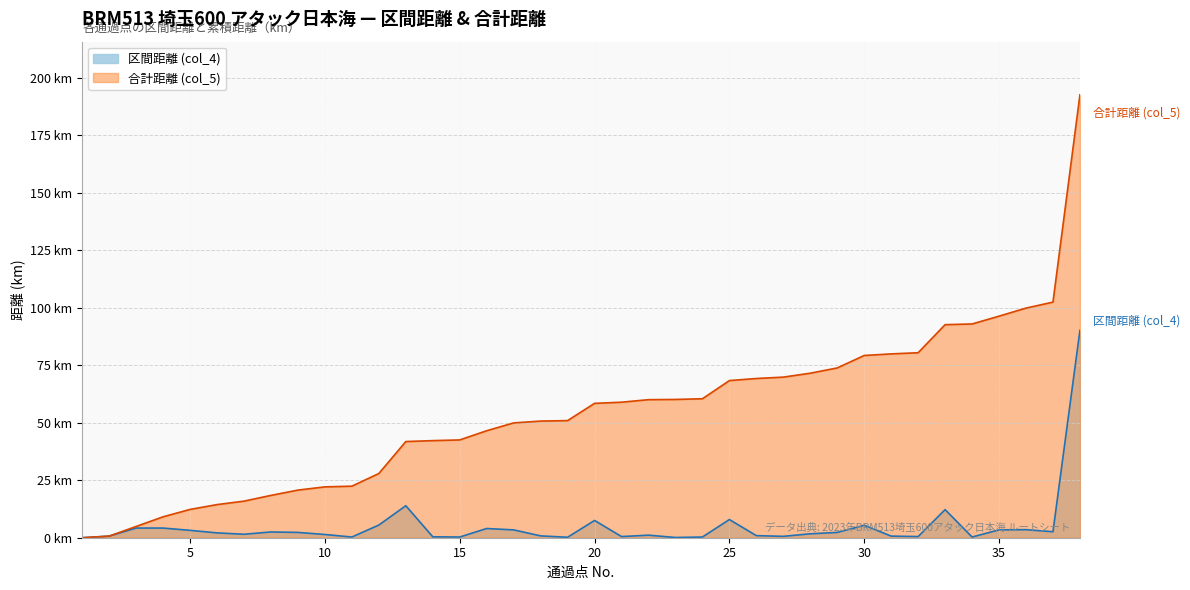

How many values in 合計距離 (col_5) are above zero?

37